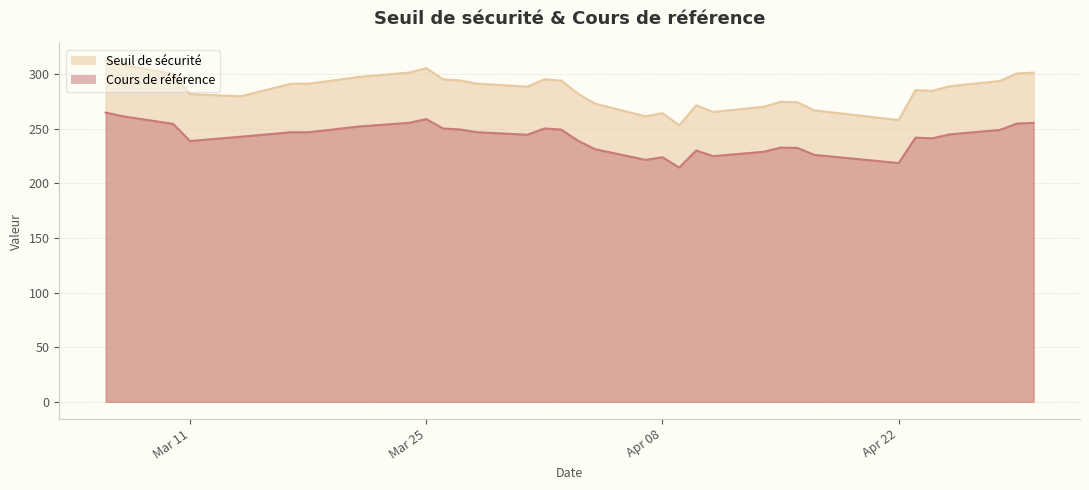

Is the value of Cours de référence at 2025-03-10 greater than the value of Seuil de sécurité at 2025-04-16?

No